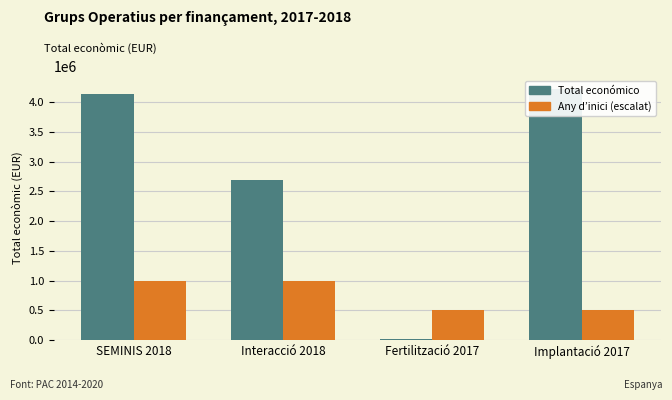

How many bars are there in total?

8